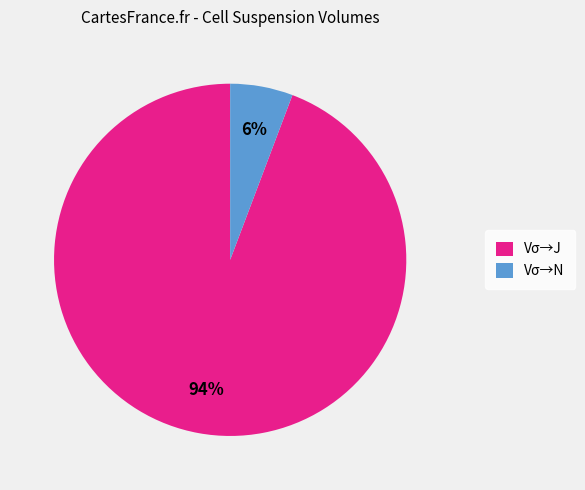

Which has a higher value, Vσ→J or Vσ→N?

Vσ→J